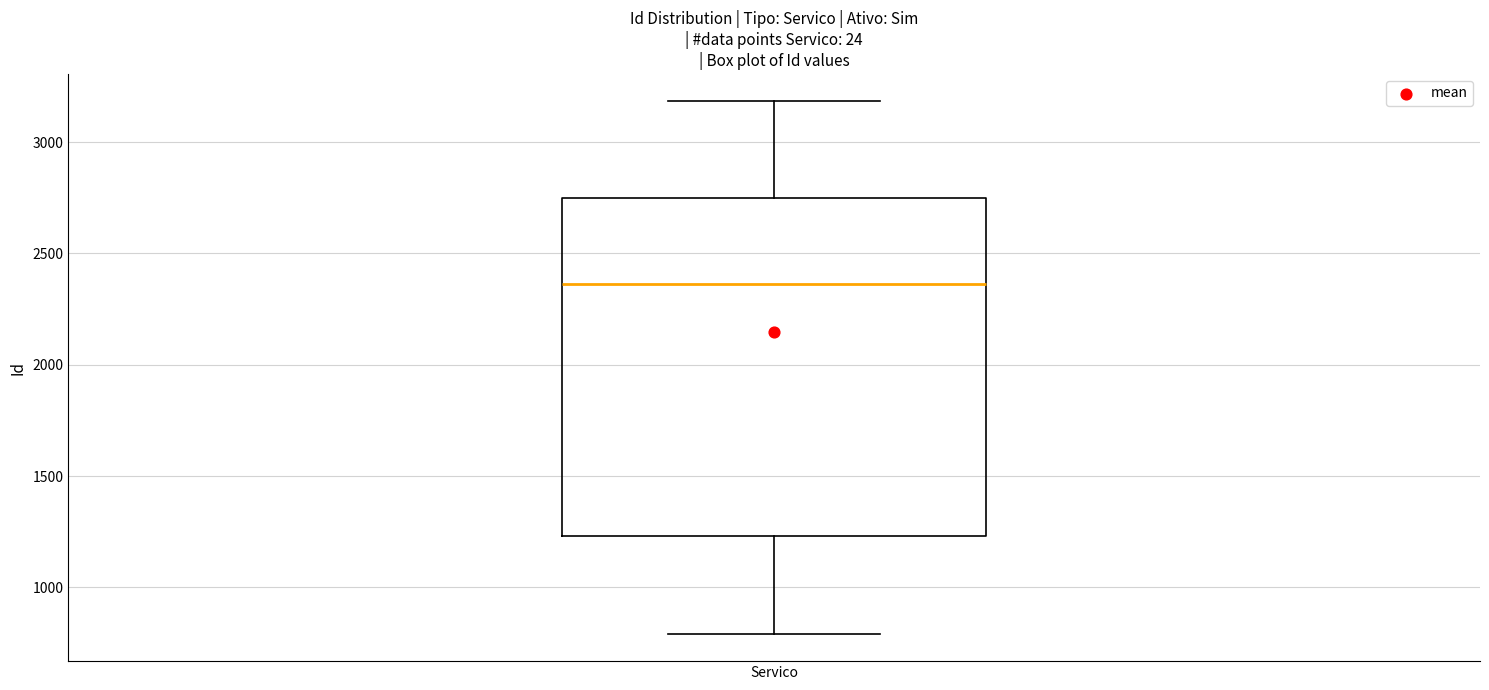

Read this box plot against the y-axis: the position of the median line, the range covered by the box, and the ends of both whiskers. The values are not printed on the chart, so give them approximately, as read against the axis.

median 2350, box 1250 to 2750, whiskers 800 to 3200